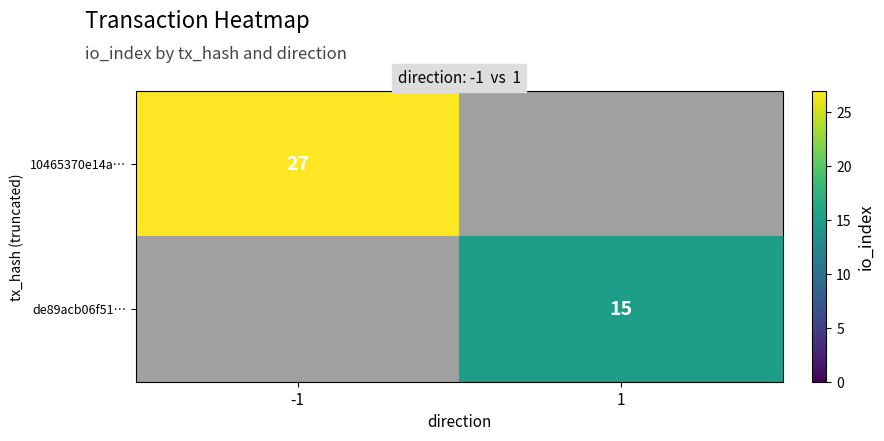

The de89acb06f51… series shows 15 at 1. True or false?

True